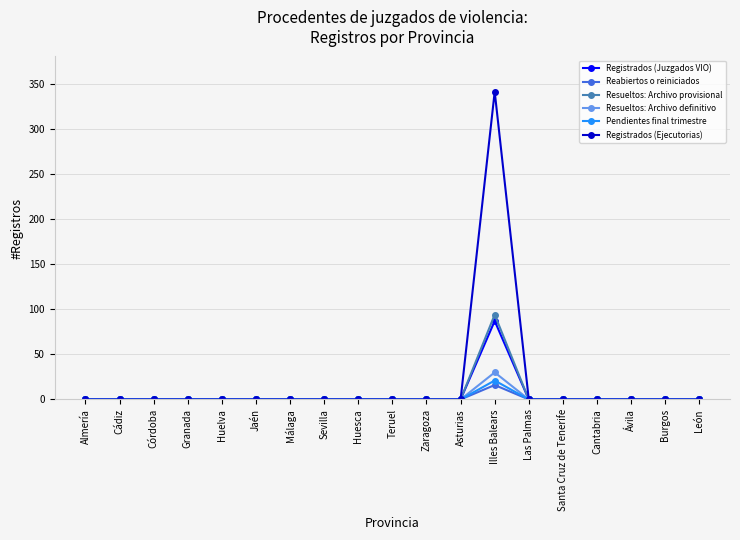

Between Illes Balears and Cantabria, which series saw the biggest shift?

Registrados (Ejecutorias)